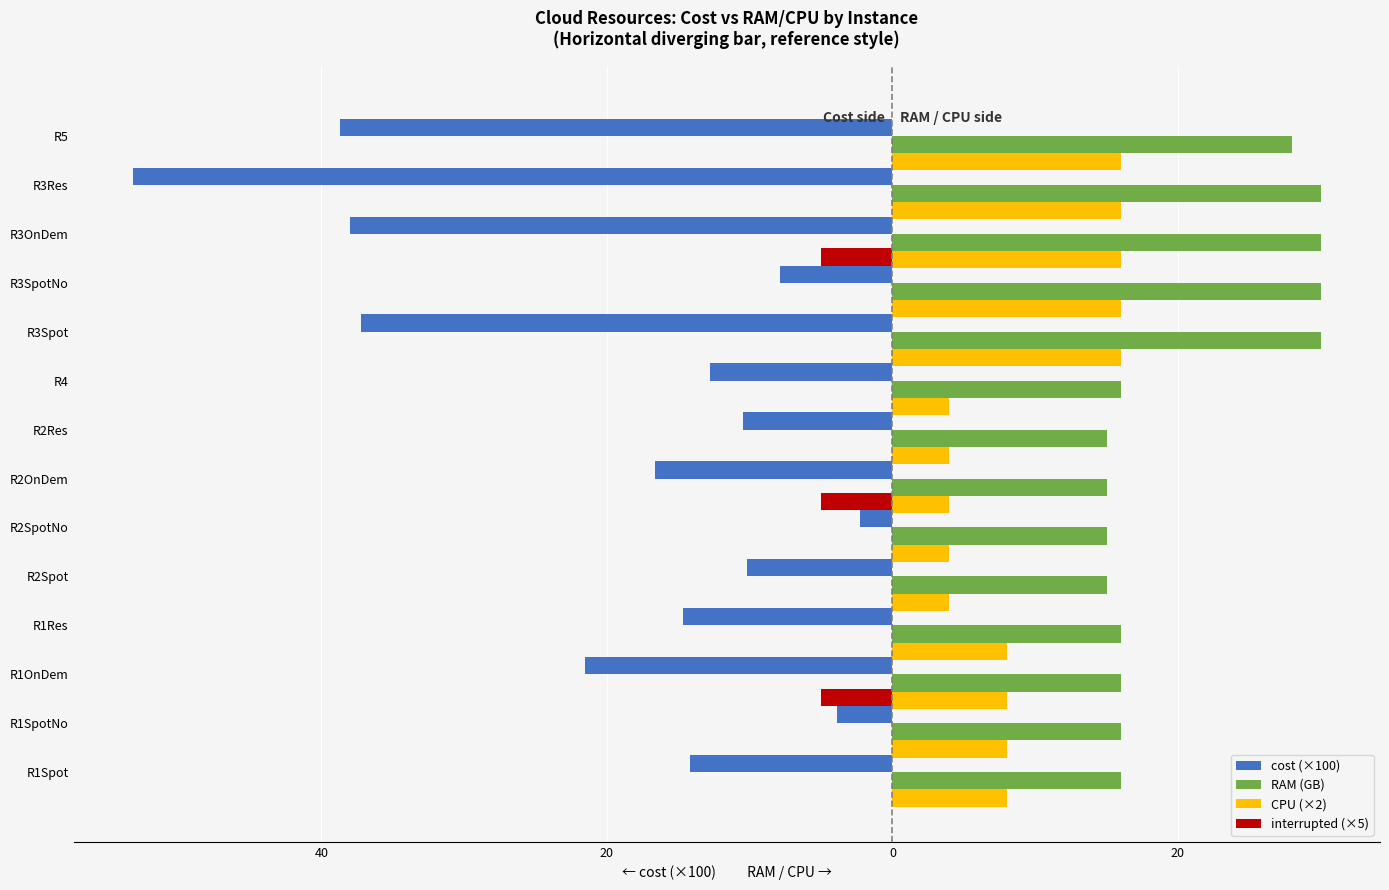

What is the sum of all interrupted (×5) values?

-15.0